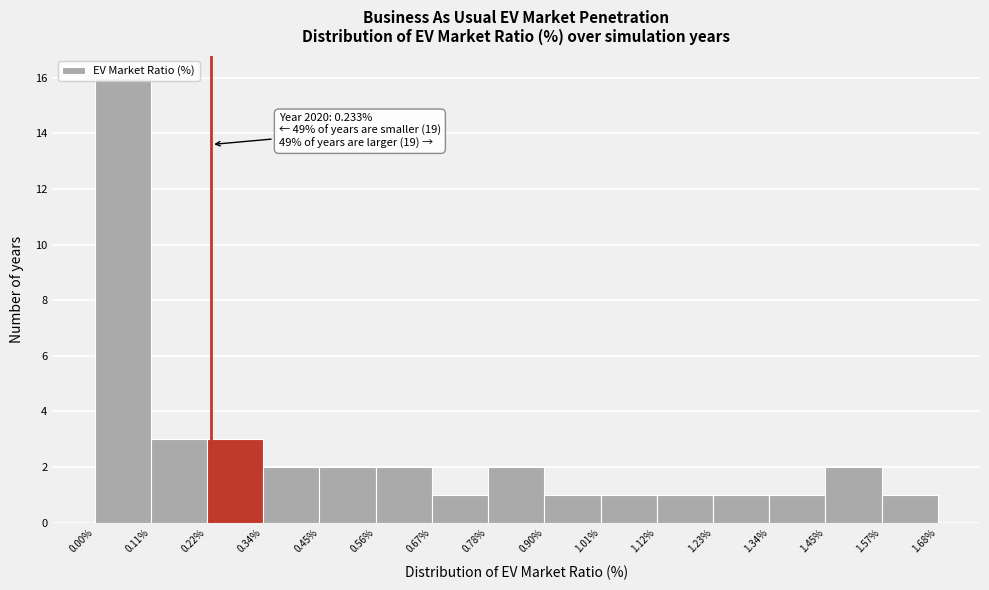

Over which range of the x-axis is the bar tallest?

0.00% to 0.11%